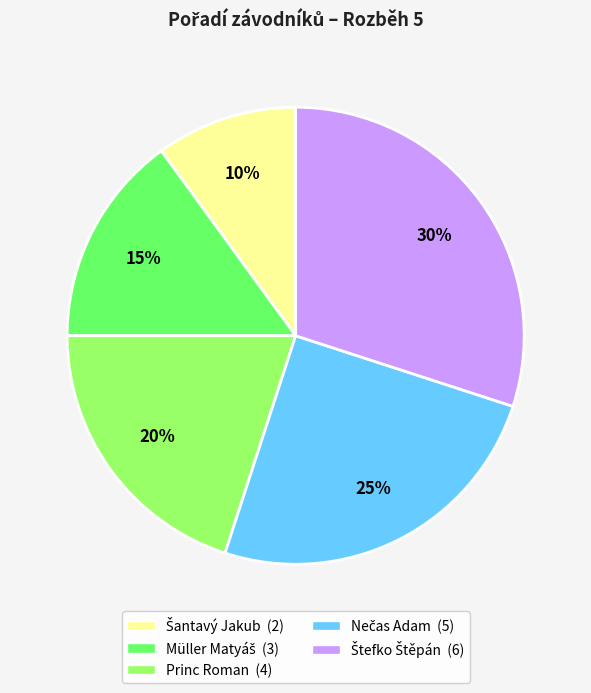

To the nearest percent, what is the difference between the largest and smallest slice percentages?

20%